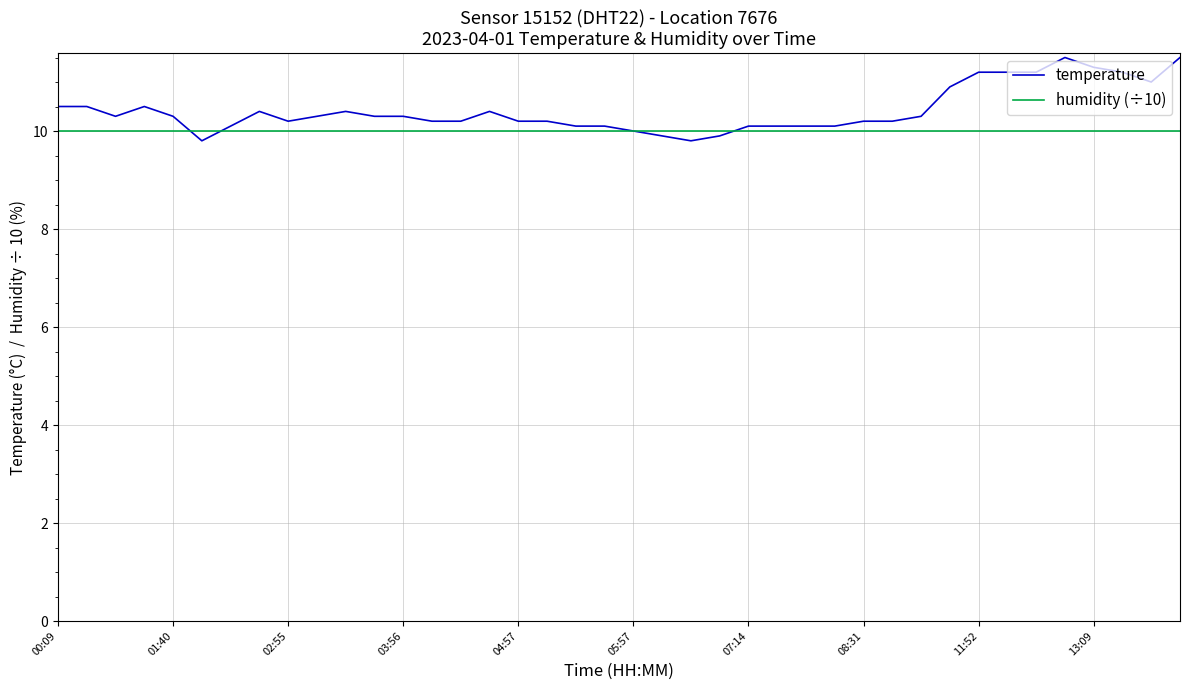

What are all the series names shown in the legend?

temperature, humidity (÷10)